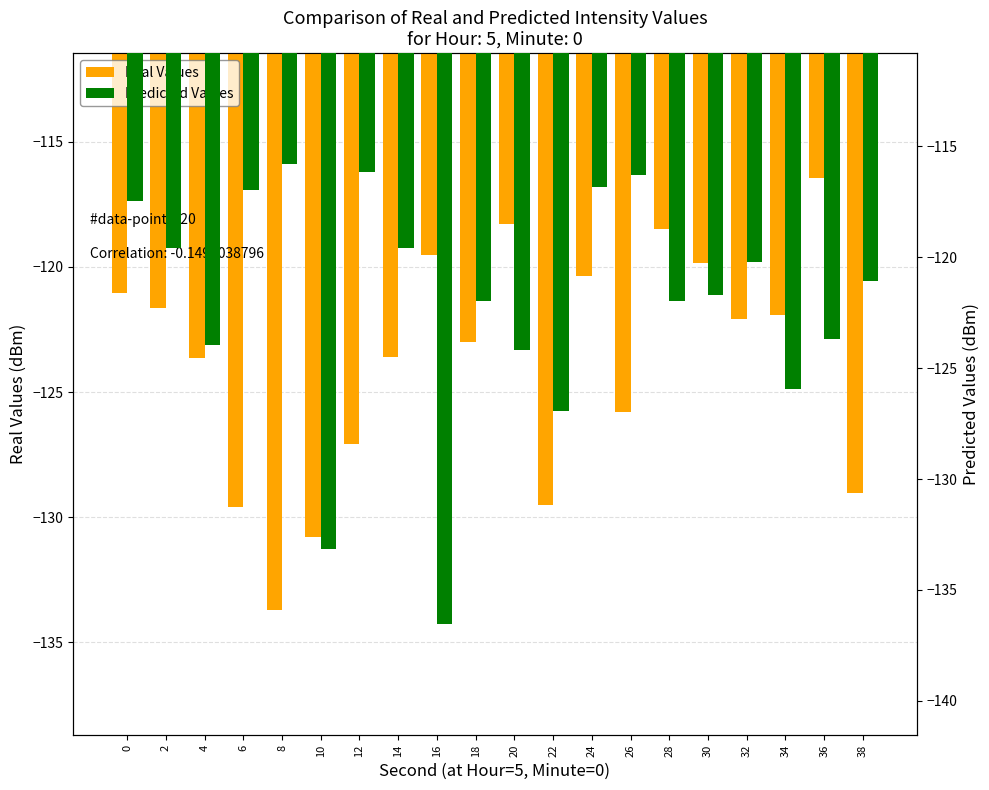

Rank the series by their maximum value, from highest to lowest.

Predicted Values, Real Values